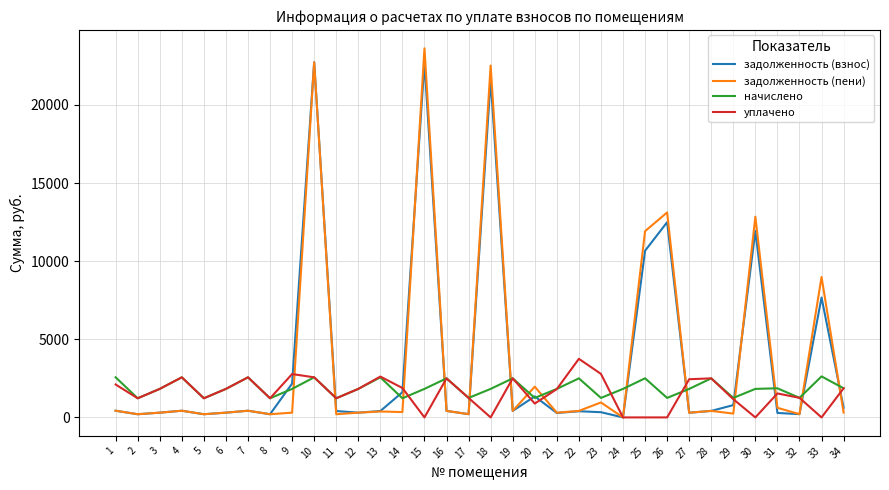

Is it true that начислено equals 2503.8 at 25?

True